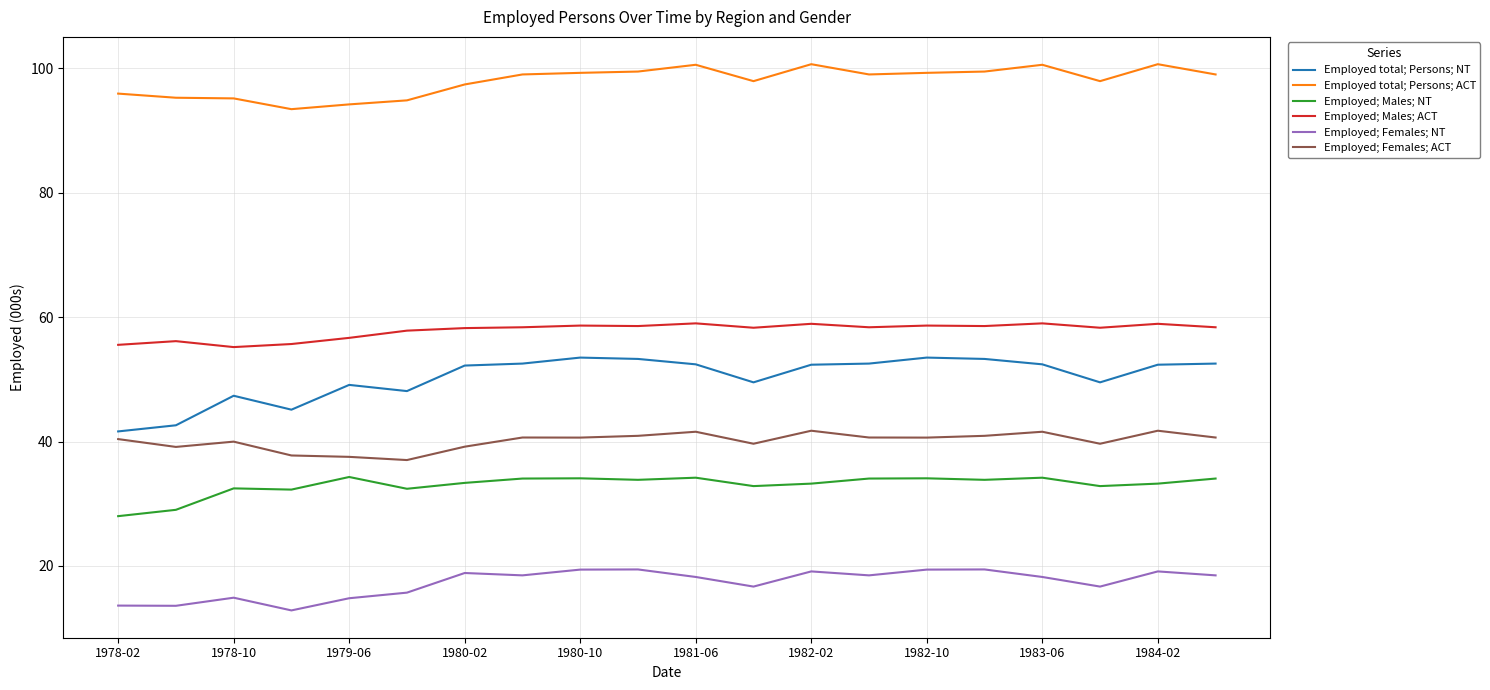

Rank the series by their maximum value, from highest to lowest.

Employed total; Persons; ACT, Employed; Males; ACT, Employed total; Persons; NT, Employed; Females; ACT, Employed; Males; NT, Employed; Females; NT